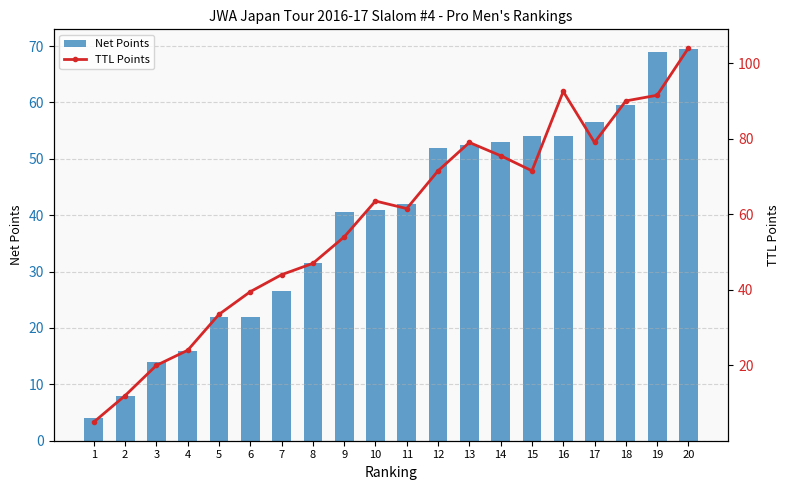

Which series changed the most between 15 and 16?

TTL Points